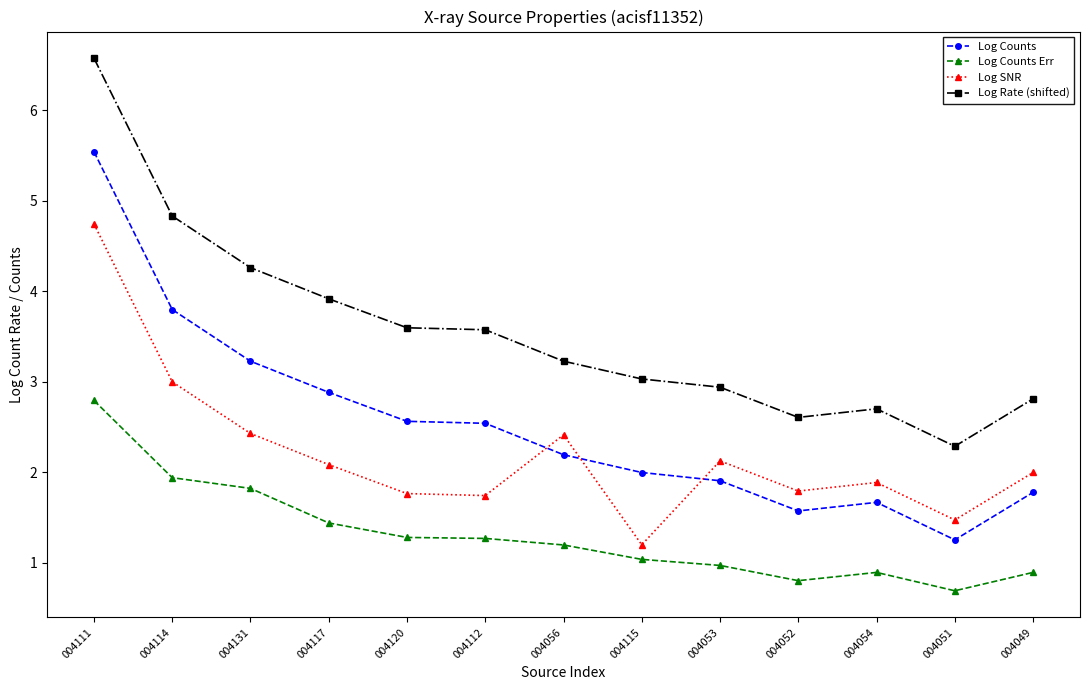

How many lines are shown in the chart?

4